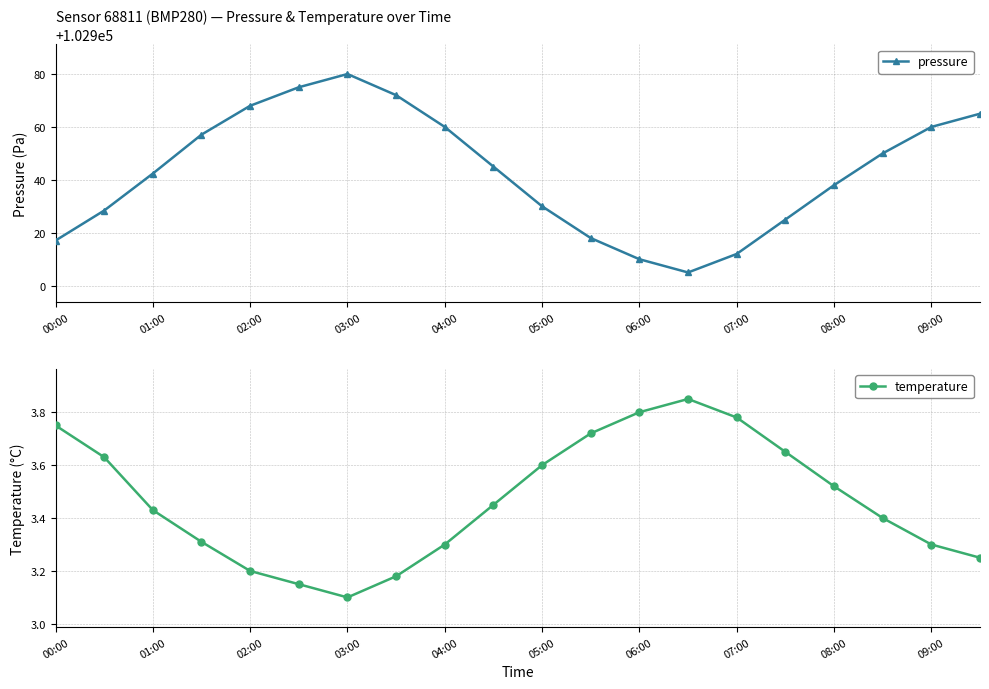

The value of temperature at 05:00 is 1.2. True or false?

False